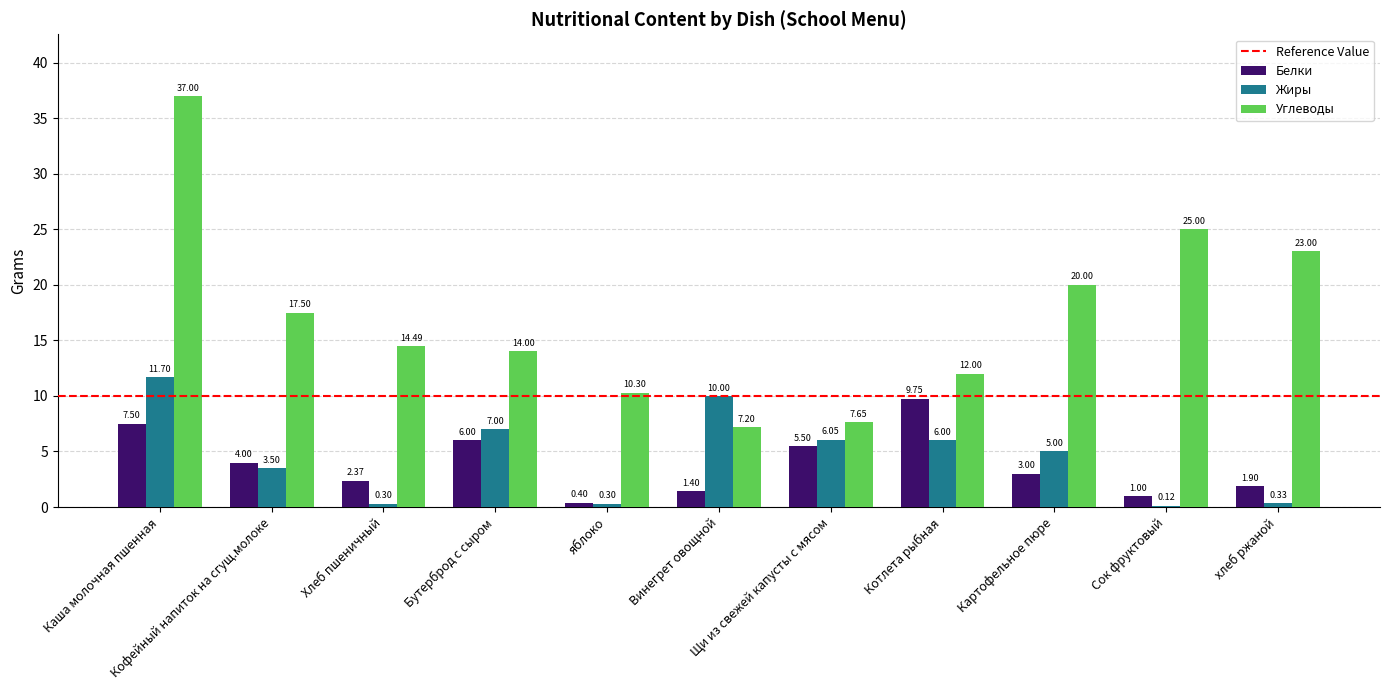

Which series has the largest total across all categories?

Углеводы